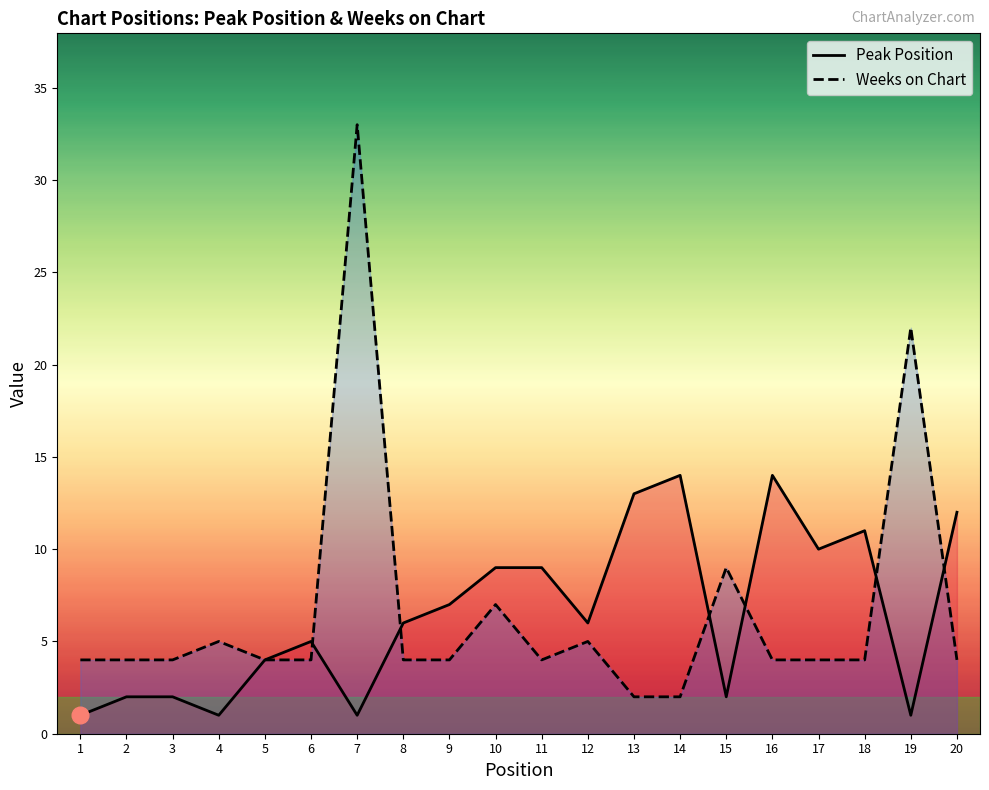

Read the Peak Position value at 16.

14